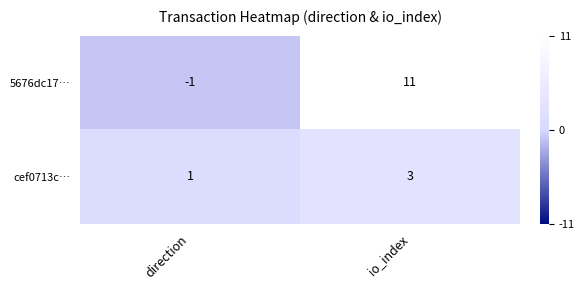

What is the total value across all series at io_index?

14